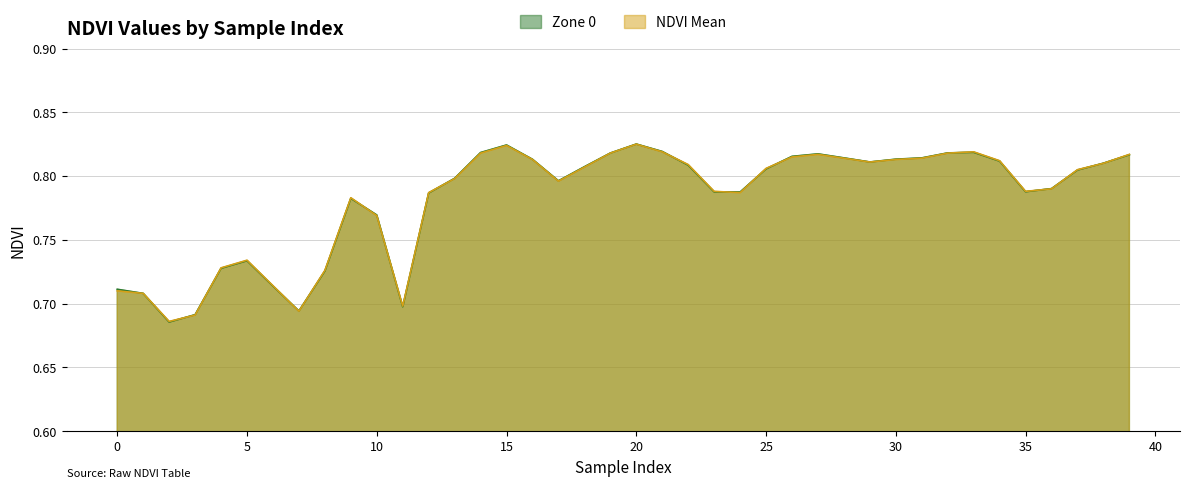

In Zone 0, how many points are lower than both neighbors (excluding endpoints)?

7